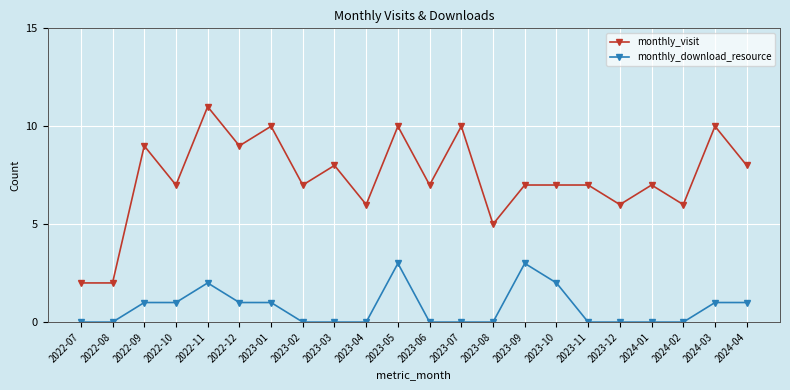

True or false: monthly_visit has more than 1 points higher than both neighbors.

True